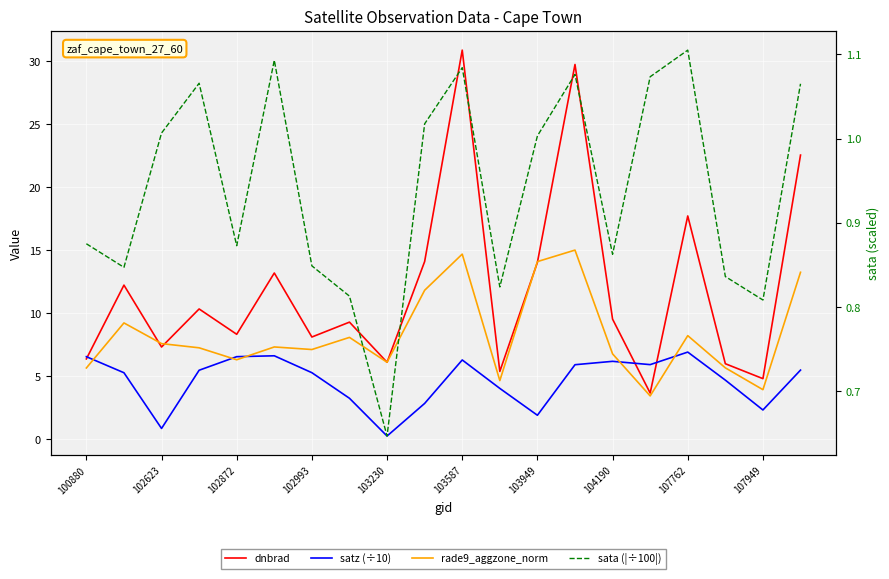

Is it true that sata (|÷100|) equals 0.3 at 15?

False